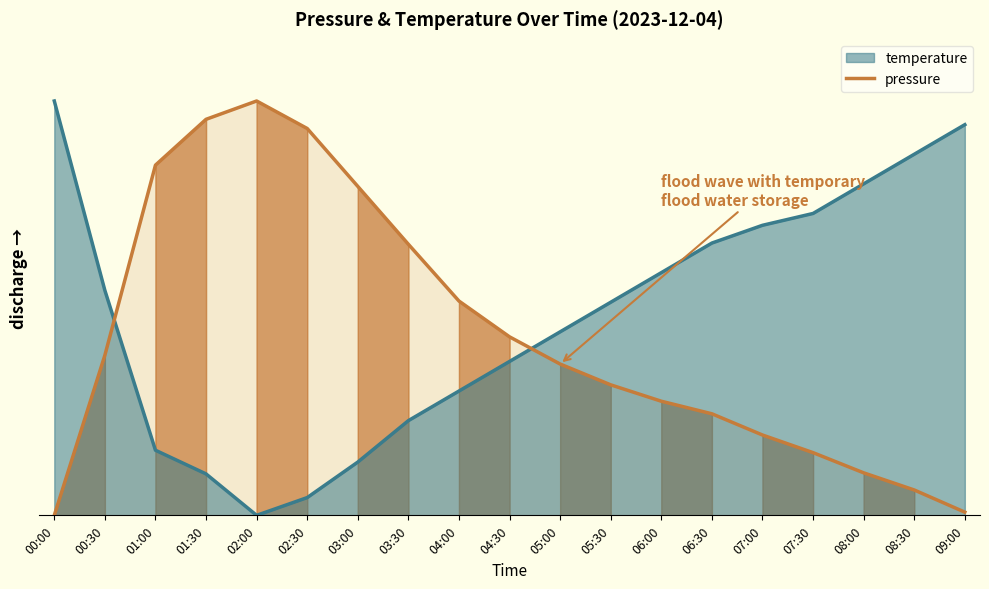

Reading left to right, transcribe all the data shown in this chart.

0.0	0.4	0.8	1.0	1.0	0.9	0.8	0.7	0.5	0.4	0.4	0.3	0.3	0.2	0.2	0.2	0.1	0.1	0.0